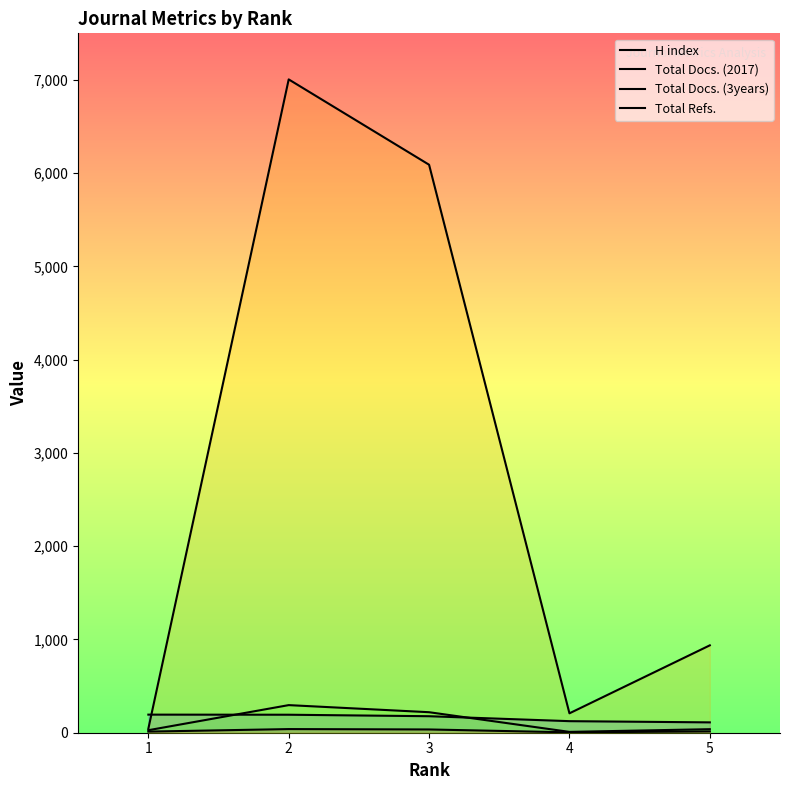

How many lines are shown in the chart?

4